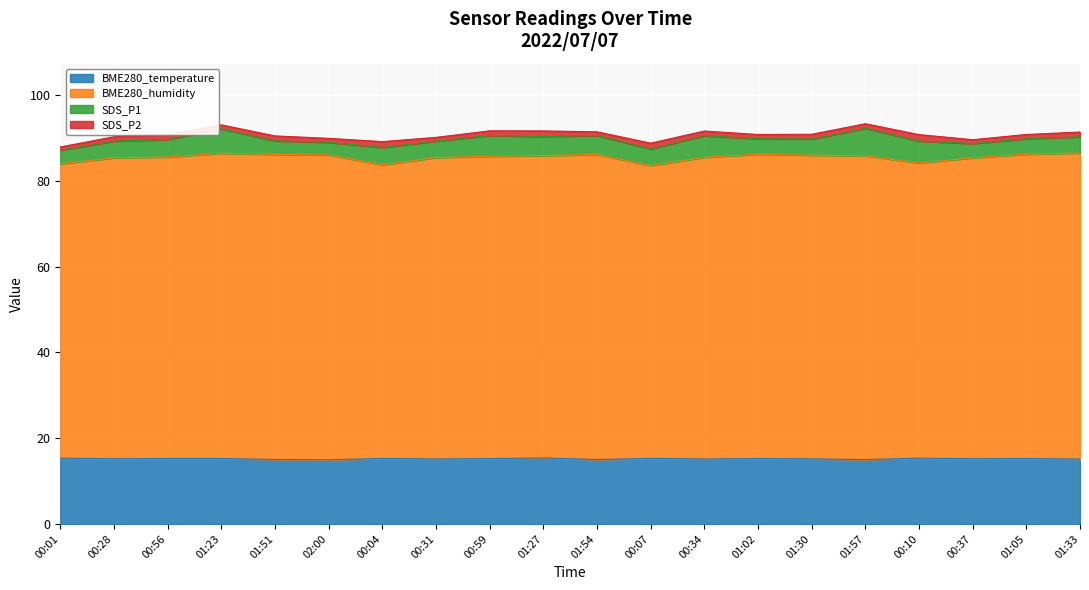

Which category has the lowest value across all series?

02:00